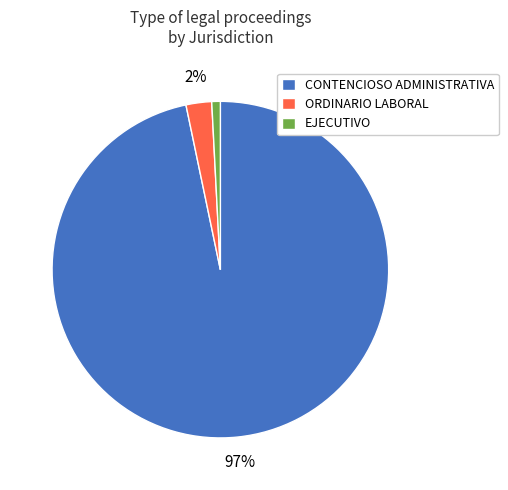

Count the number of slices in the pie.

3